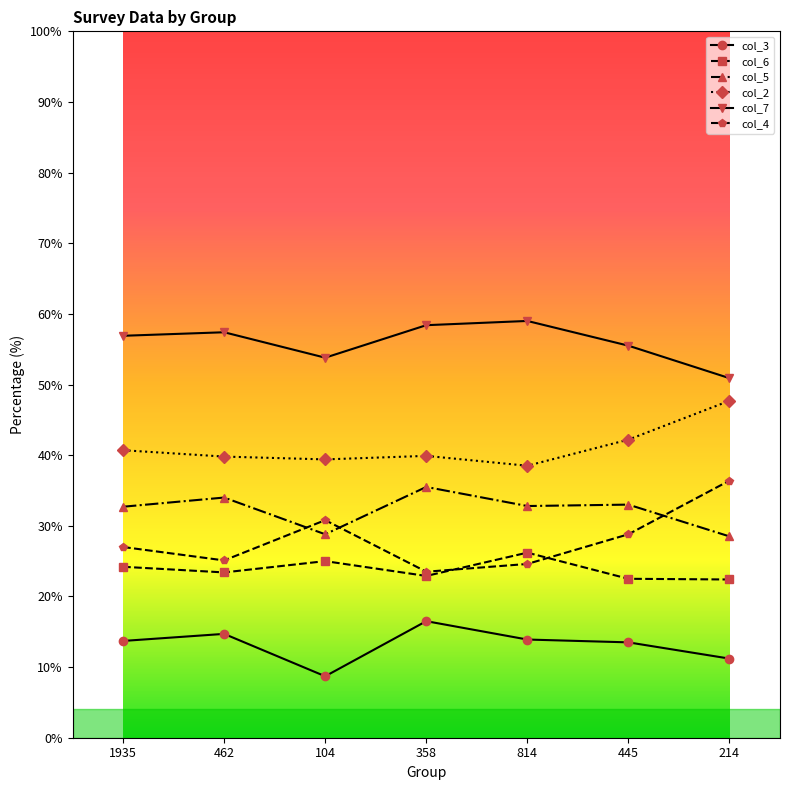

Is it true that col_2 equals 40.7 at 1935?

True